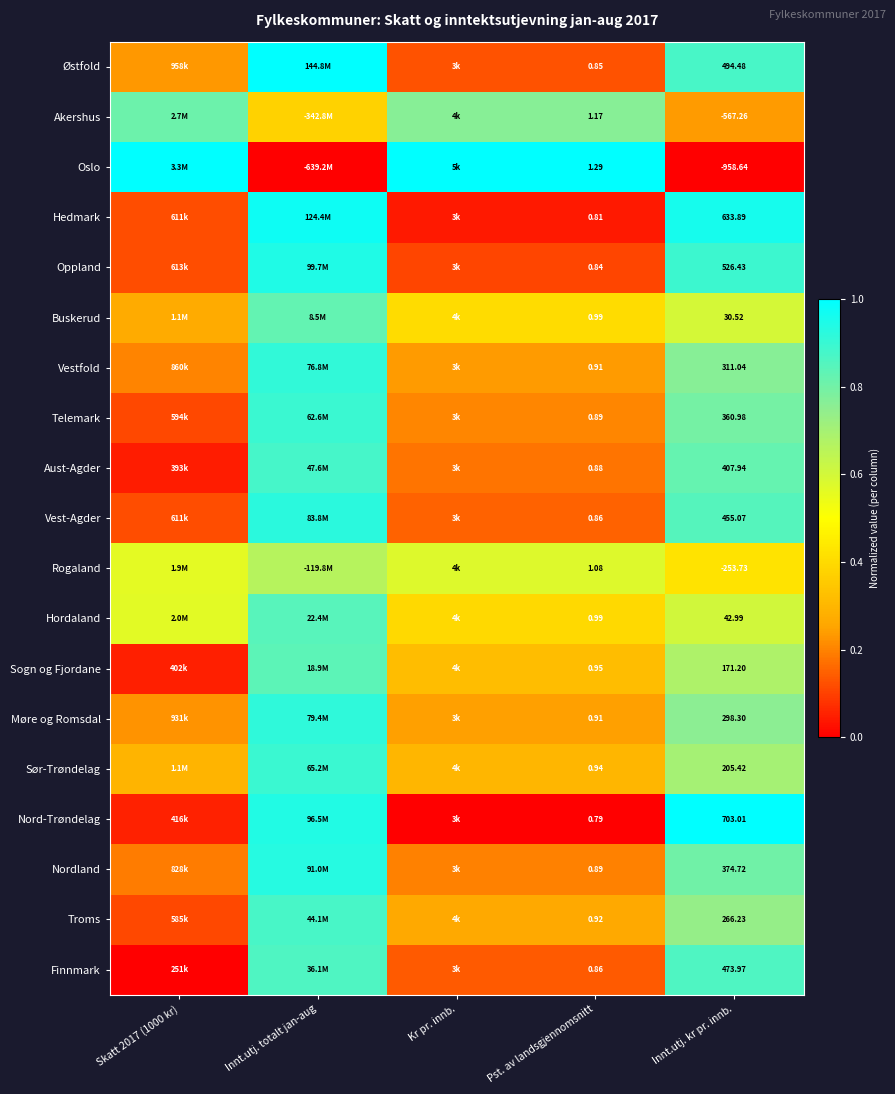

At Innt.utj. kr pr. innb., list the series in order from largest to smallest.

Nord-Trøndelag, Hedmark, Oppland, Østfold, Finnmark, Vest-Agder, Aust-Agder, Nordland, Telemark, Vestfold, Møre og Romsdal, Troms, Sør-Trøndelag, Sogn og Fjordane, Hordaland, Buskerud, Rogaland, Akershus, Oslo